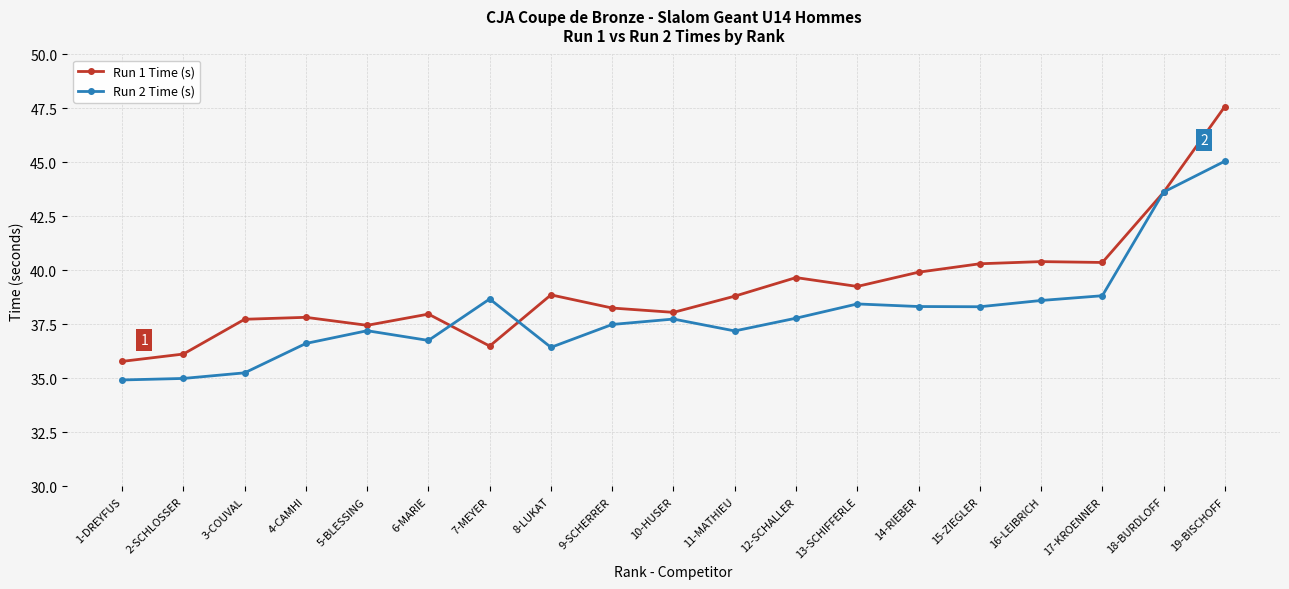

List the series in order of their overall mean, lowest first.

Run 2 Time (s), Run 1 Time (s)